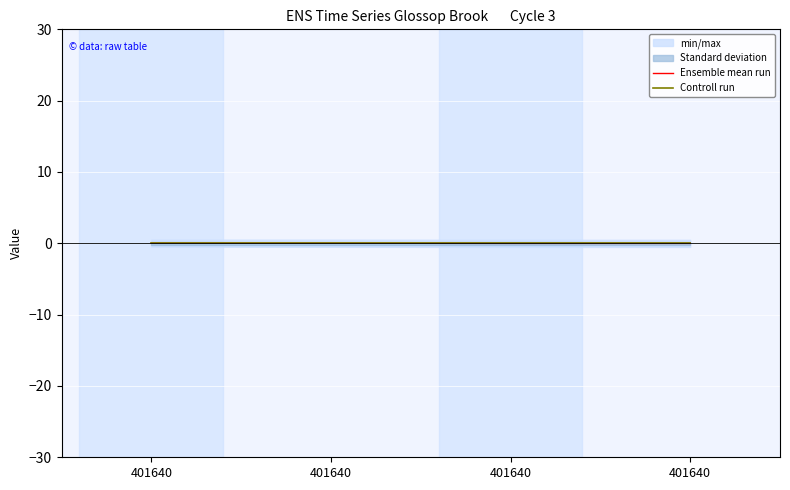

Which series has the widest spread of values?

Ensemble mean run